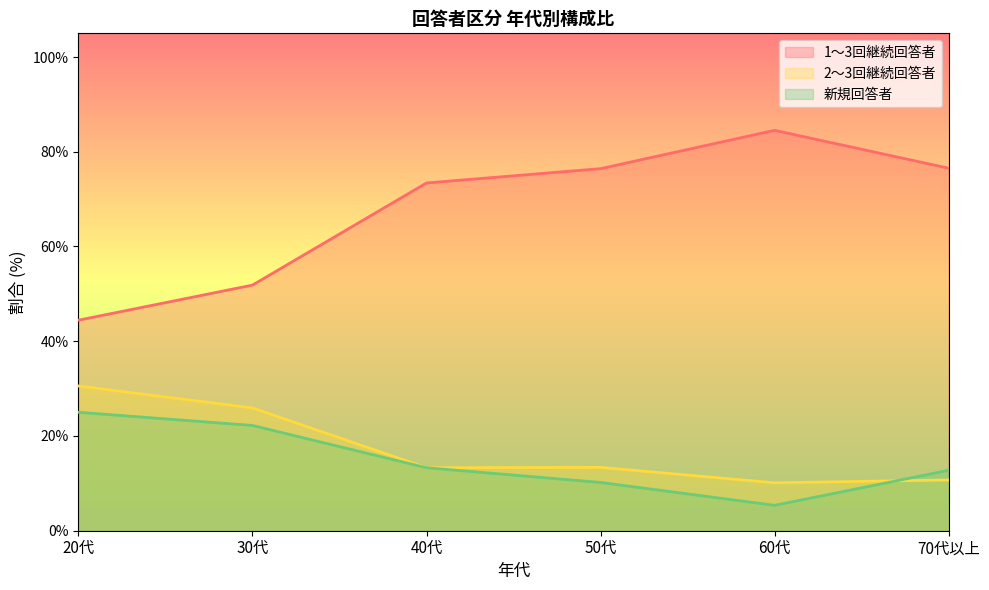

In 1～3回継続回答者, how many points are higher than both neighbors (excluding endpoints)?

1